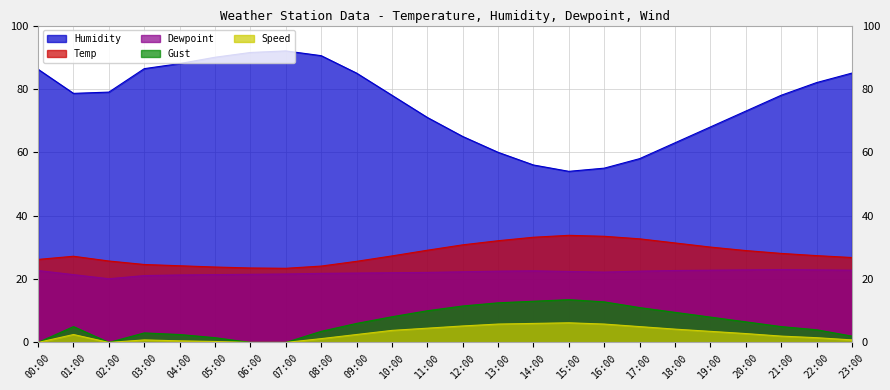

Reading left to right, extract all data points from this chart.

Temp: 00:00=26.2	01:00=27.2	02:00=25.7	03:00=24.6	04:00=24.2	05:00=23.8	06:00=23.5	07:00=23.4	08:00=24.1	09:00=25.6	10:00=27.3	11:00=29.1	12:00=30.8	13:00=32.1	14:00=33.2	15:00=33.8	16:00=33.5	17:00=32.7	18:00=31.4	19:00=30.1	20:00=29.0	21:00=28.1	22:00=27.4	23:00=26.8
Dewpoint: 00:00=22.7	01:00=21.4	02:00=20.1	03:00=21.1	04:00=21.3	05:00=21.4	06:00=21.5	07:00=21.6	08:00=21.8	09:00=21.9	10:00=22.0	11:00=22.1	12:00=22.3	13:00=22.5	14:00=22.6	15:00=22.4	16:00=22.2	17:00=22.5	18:00=22.7	19:00=22.8	20:00=22.9	21:00=23.0	22:00=22.9	23:00=22.8
Humidity: 00:00=86.2	01:00=78.6	02:00=79.0	03:00=86.4	04:00=88.0	05:00=90.0	06:00=91.5	07:00=92.0	08:00=90.5	09:00=85.0	10:00=78.0	11:00=71.0	12:00=65.0	13:00=60.0	14:00=56.0	15:00=54.0	16:00=55.0	17:00=58.0	18:00=63.0	19:00=68.0	20:00=73.0	21:00=78.0	22:00=82.0	23:00=85.0
Speed: 00:00=0.0	01:00=2.5	02:00=0.0	03:00=0.8	04:00=0.5	05:00=0.3	06:00=0.0	07:00=0.0	08:00=1.2	09:00=2.5	10:00=3.8	11:00=4.5	12:00=5.2	13:00=5.8	14:00=6.0	15:00=6.2	16:00=5.8	17:00=5.0	18:00=4.2	19:00=3.5	20:00=2.8	21:00=2.0	22:00=1.5	23:00=0.8
Gust: 00:00=0.0	01:00=5.0	02:00=0.0	03:00=3.0	04:00=2.5	05:00=1.5	06:00=0.0	07:00=0.0	08:00=3.5	09:00=6.0	10:00=8.1	11:00=10.0	12:00=11.5	13:00=12.5	14:00=13.0	15:00=13.5	16:00=12.8	17:00=11.0	18:00=9.5	19:00=8.0	20:00=6.5	21:00=5.0	22:00=4.0	23:00=2.0